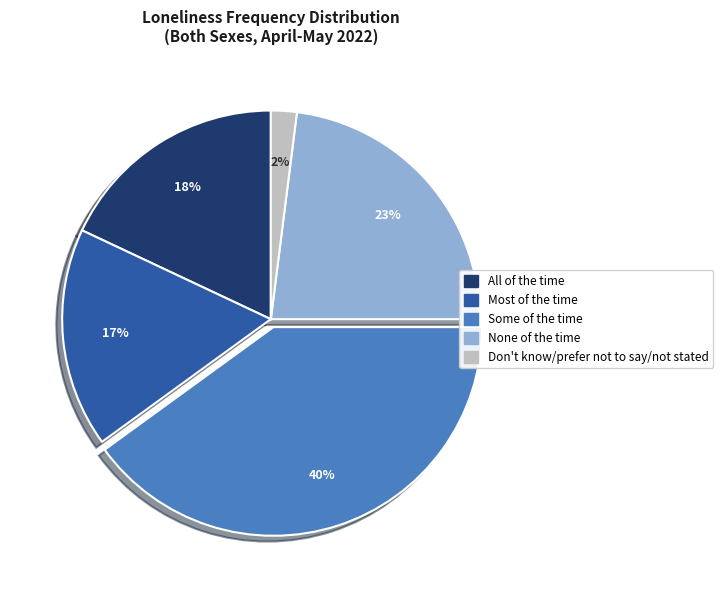

Combined, do Some of the time and Don't know/prefer not to say/not stated account for over 50%?

No